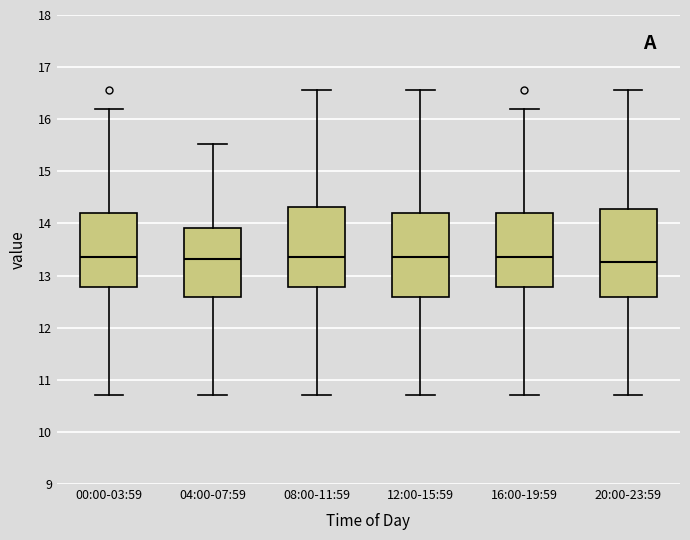

Reading left to right, read every box against the y-axis: the position of its median line, the range the box covers, and the ends of its whiskers. The values are not printed on the chart, so give them approximately, as read against the axis.

00:00-03:59: median 13.4, box 12.8 to 14.2, whiskers 10.7 to 16.2
04:00-07:59: median 13.3, box 12.6 to 13.9, whiskers 10.7 to 15.5
08:00-11:59: median 13.4, box 12.8 to 14.3, whiskers 10.7 to 16.6
12:00-15:59: median 13.4, box 12.6 to 14.2, whiskers 10.7 to 16.6
16:00-19:59: median 13.4, box 12.8 to 14.2, whiskers 10.7 to 16.2
20:00-23:59: median 13.3, box 12.6 to 14.3, whiskers 10.7 to 16.6